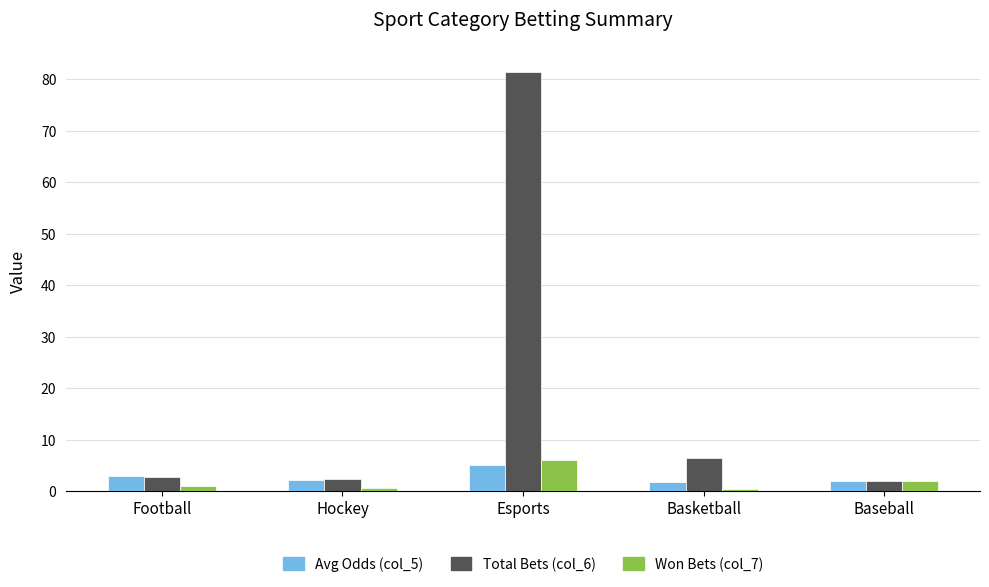

Where does the Avg Odds (col_5) series first go above 2?

Football